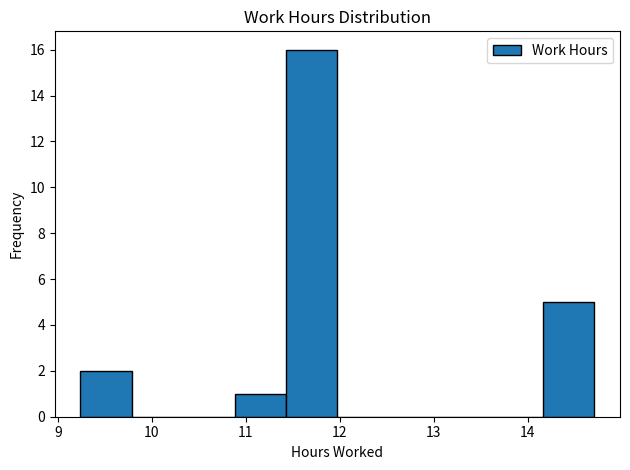

Reading left to right, list every bar in this chart as the range it spans on the x-axis followed by its height. Neither the bar edges nor the heights are printed on the chart, so give them approximately, as read against the axes.

9.2 to 9.8: 2
9.8 to 10.3: 0
10.3 to 10.9: 0
10.9 to 11.4: 1
11.4 to 12.0: 16
12.0 to 12.5: 0
12.5 to 13.1: 0
13.1 to 13.6: 0
13.6 to 14.2: 0
14.2 to 14.7: 5